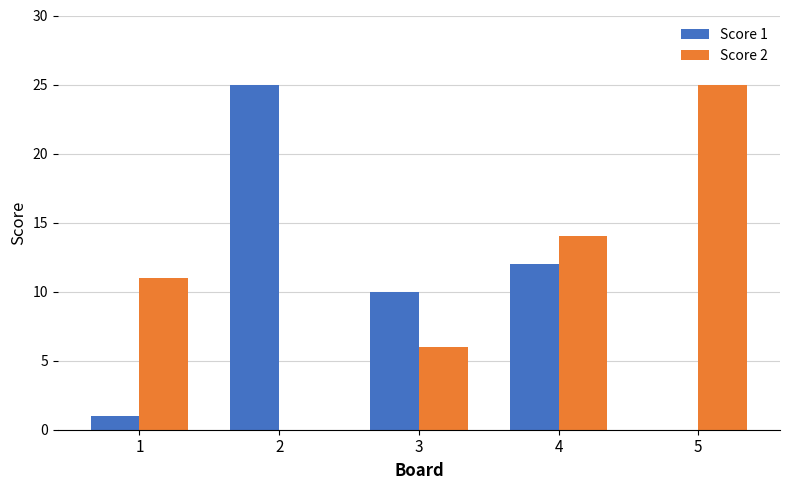

Which series has the largest total across all categories?

Score 2